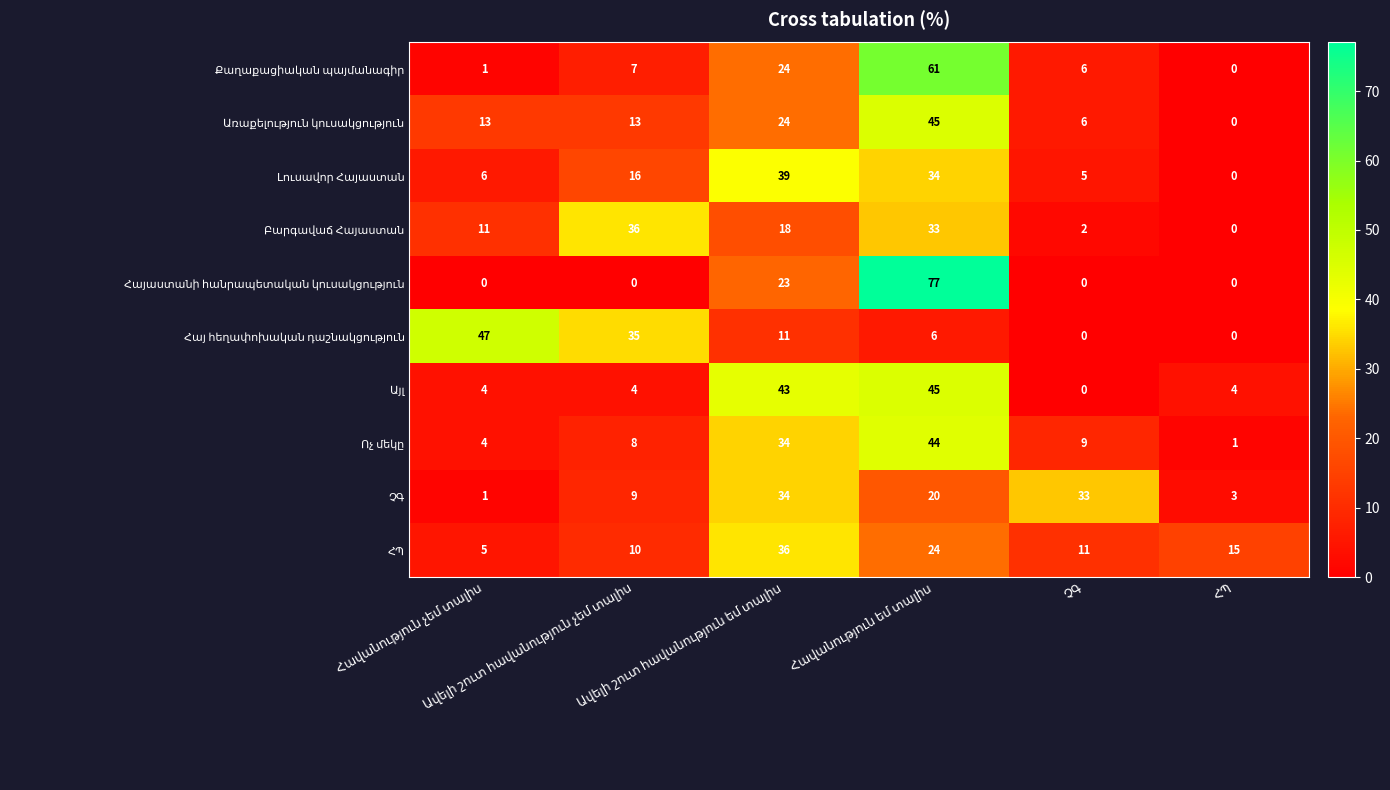

At how many categories does at least one series exceed 26?

5